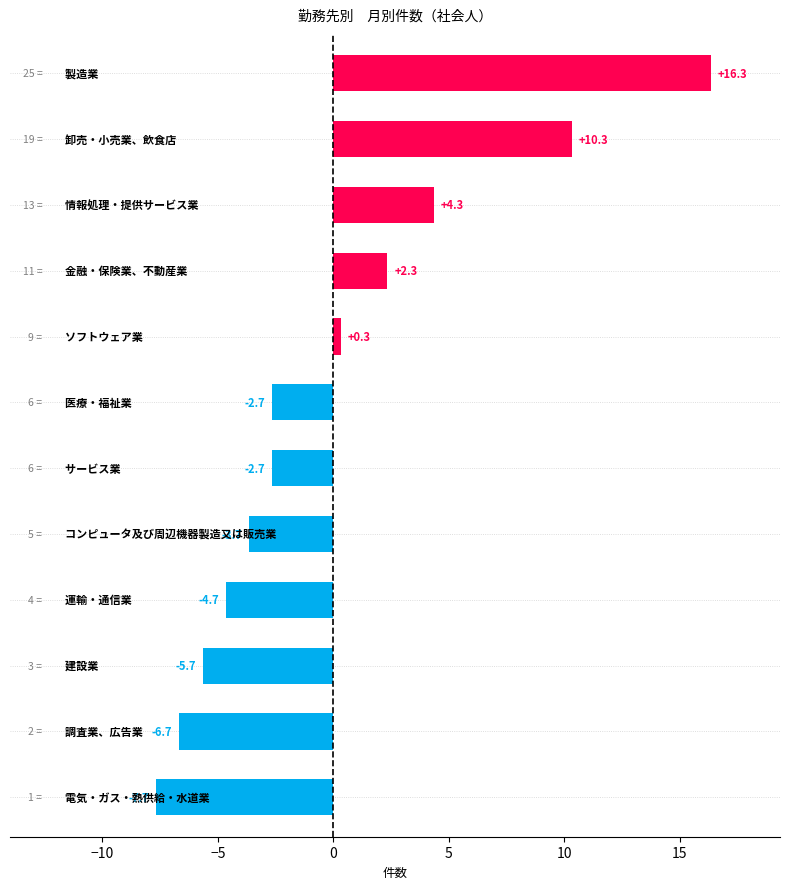

Reading top to bottom, transcribe all the data shown in this chart.

16.3	10.3	4.3	2.3	0.3	-2.7	-2.7	-3.7	-4.7	-5.7	-6.7	-7.7